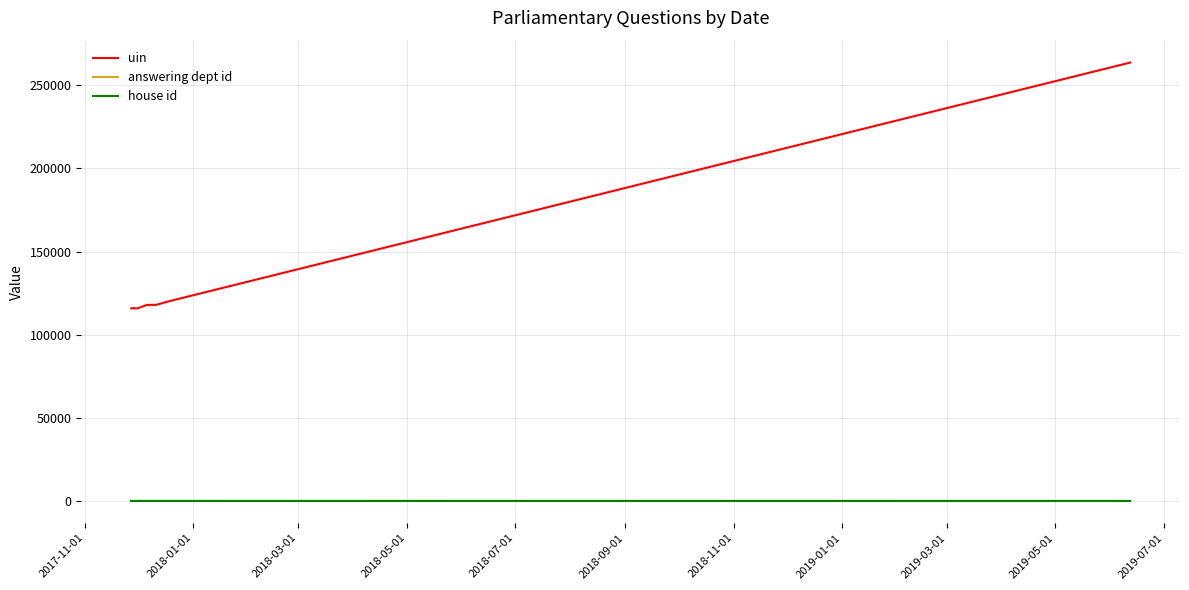

Does the chart have visible grid lines?

Yes